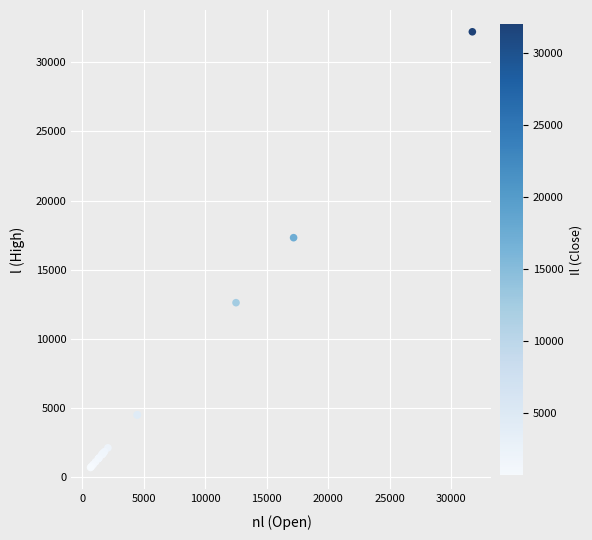

What Y value in the scatter plot is closest to 16446?

17311.0